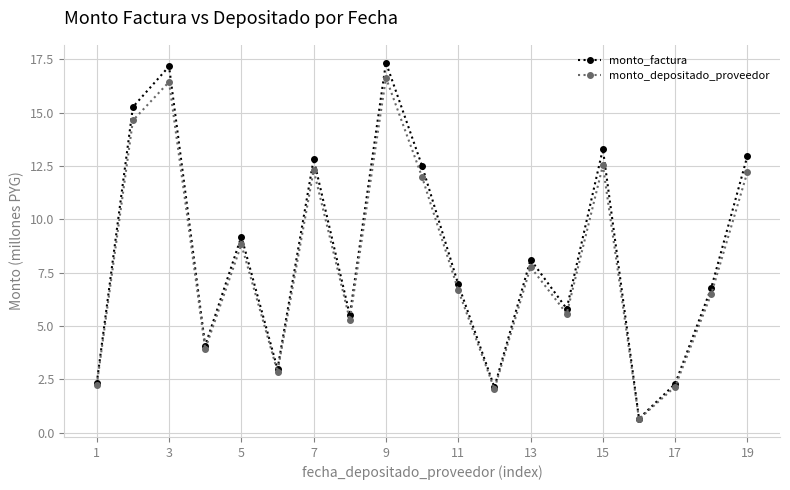

Which series has the widest spread of values?

monto_factura